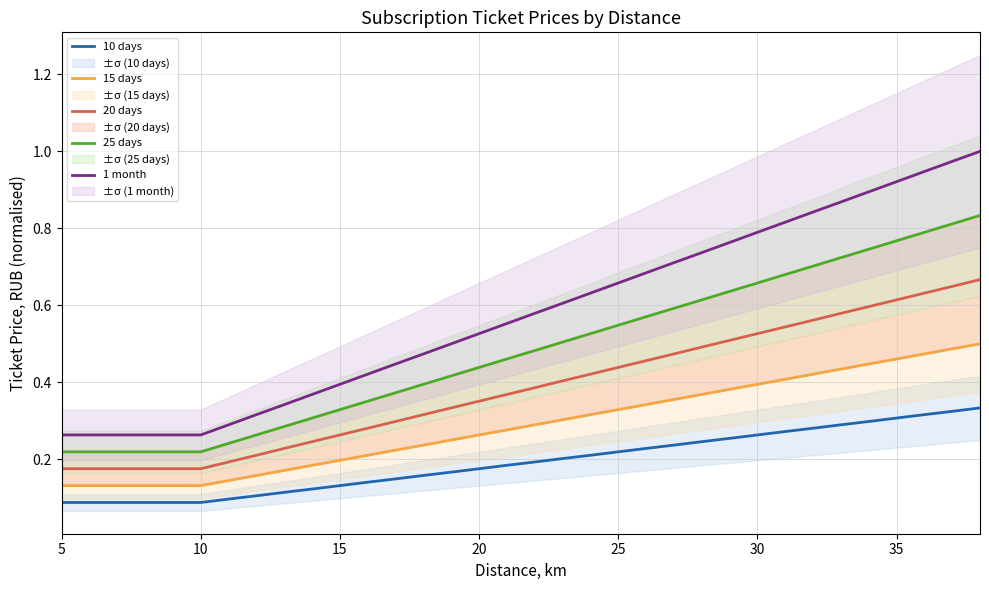

True or false: 15 days and 25 days intersect in this chart.

False